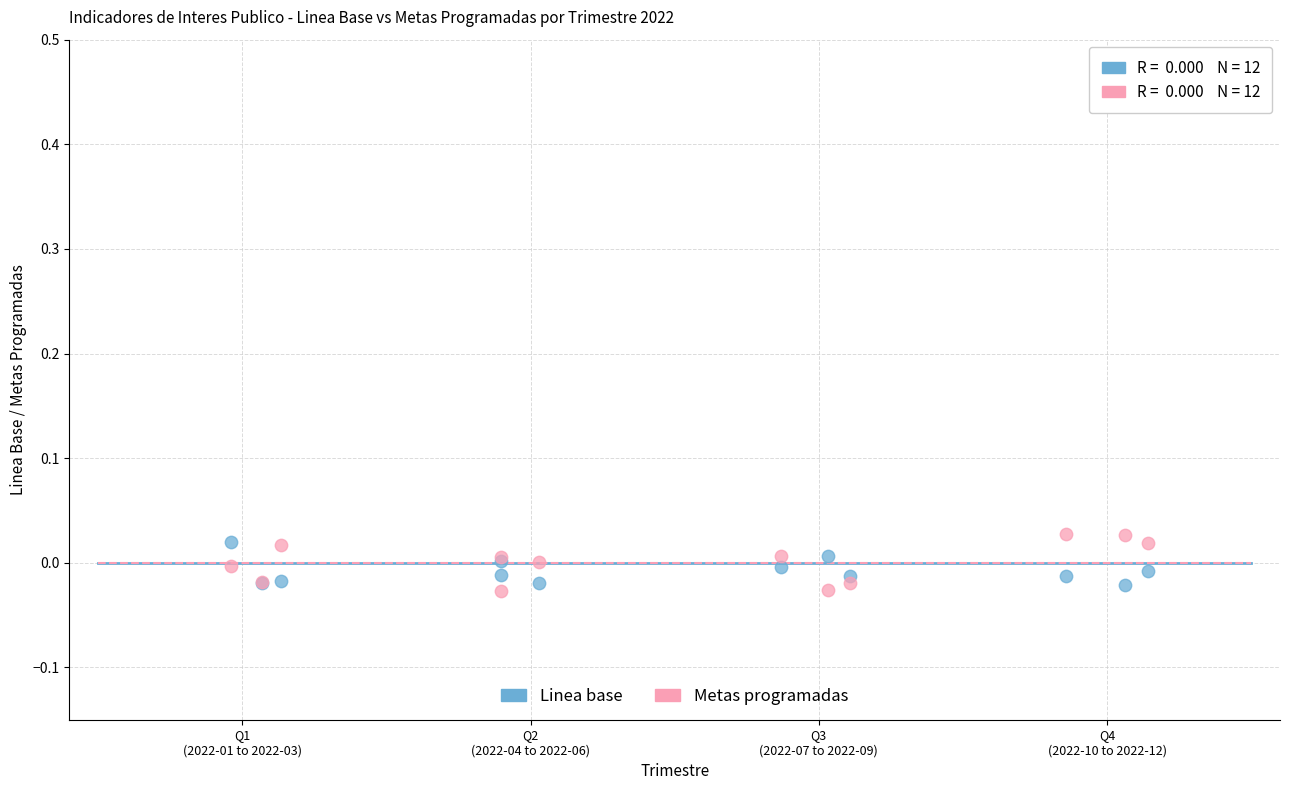

What are all the series names shown in the legend?

Linea base, Metas programadas